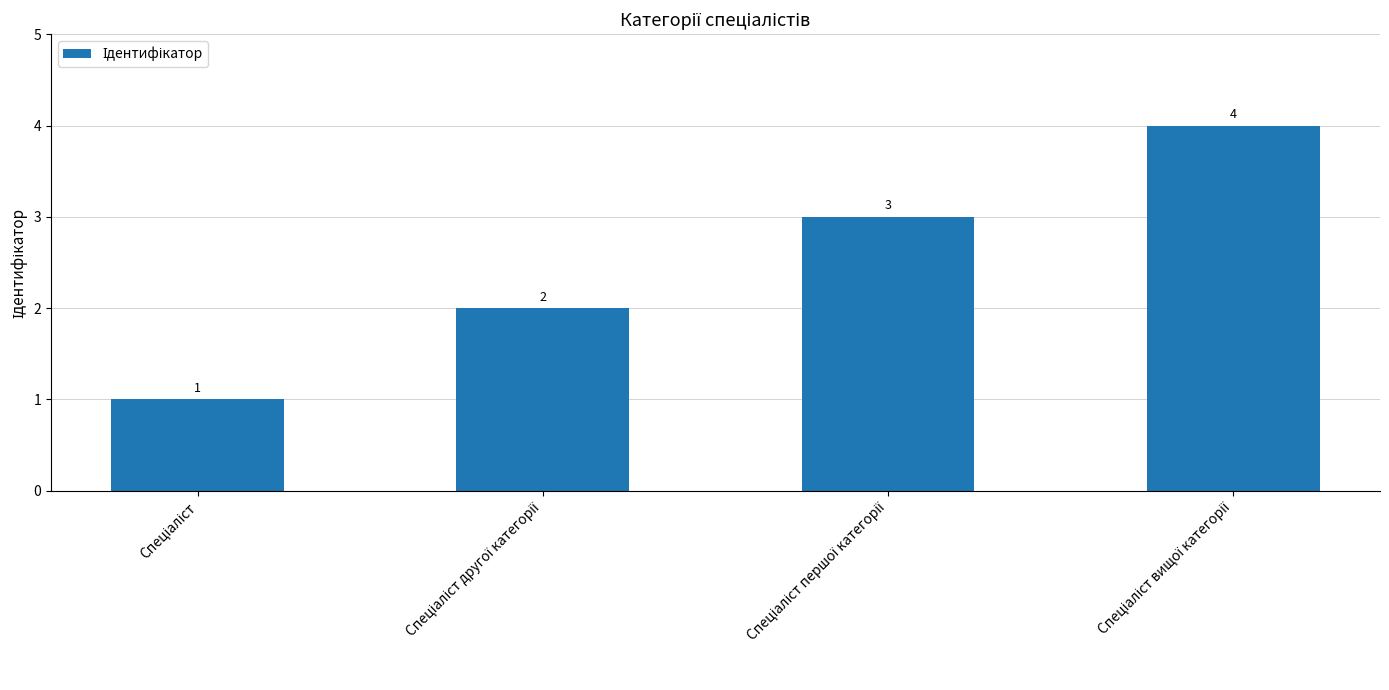

What is the greatest value displayed?

4